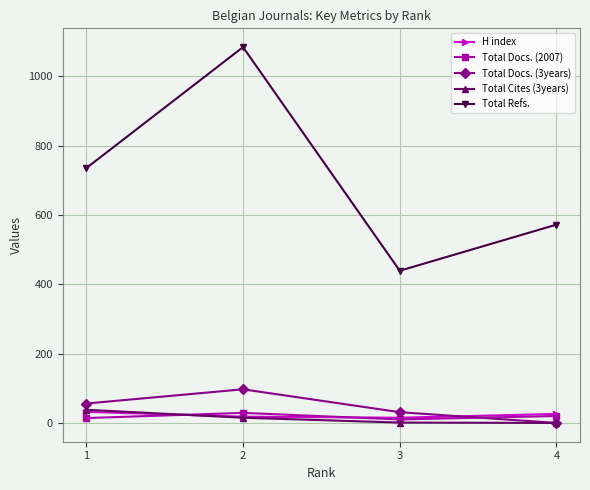

Which series has the largest range (max minus min)?

Total Refs.